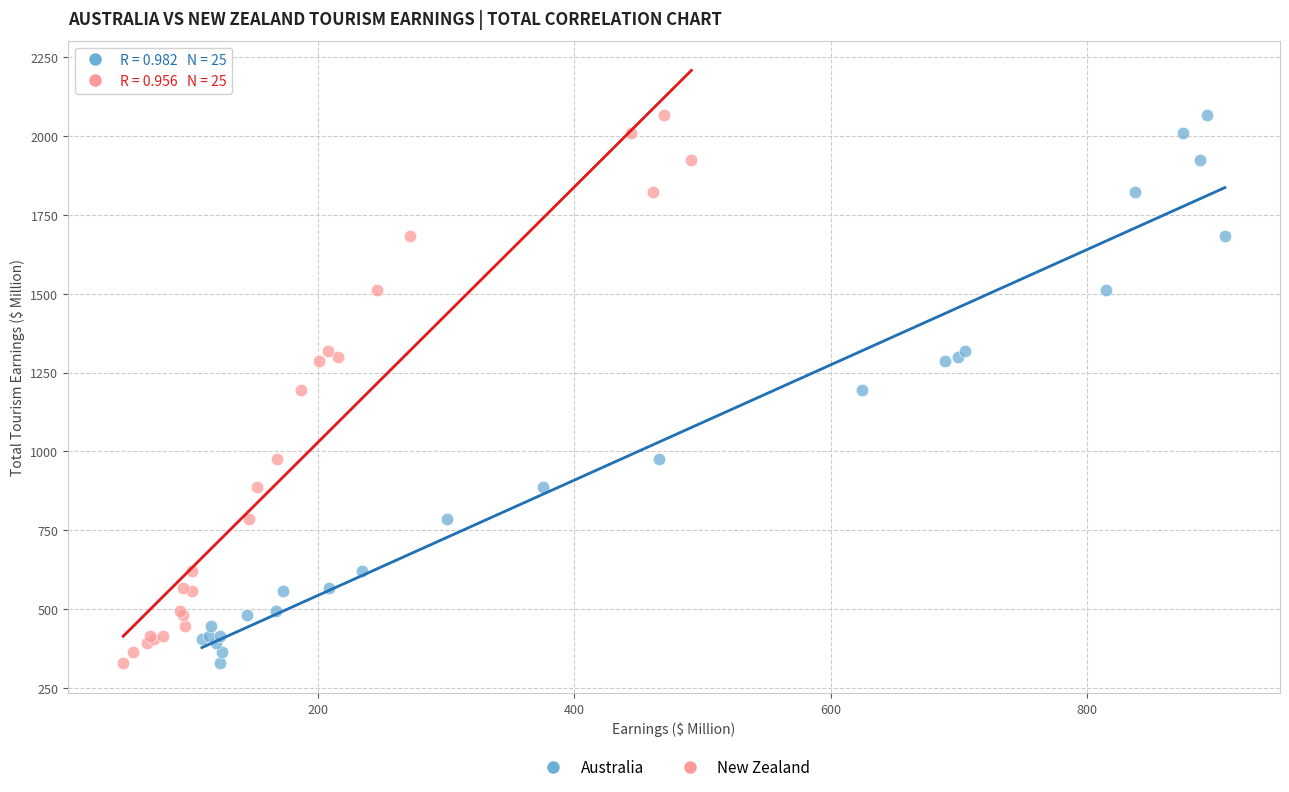

What are all the series names shown in the legend?

Australia, New Zealand